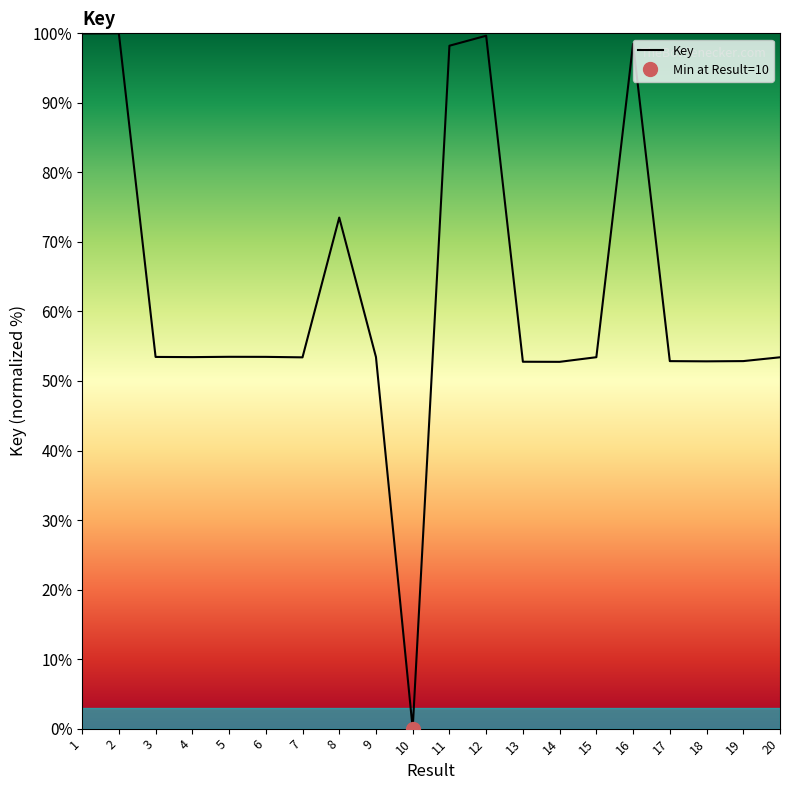

What is the change in value from 12 to 18?

-46.8